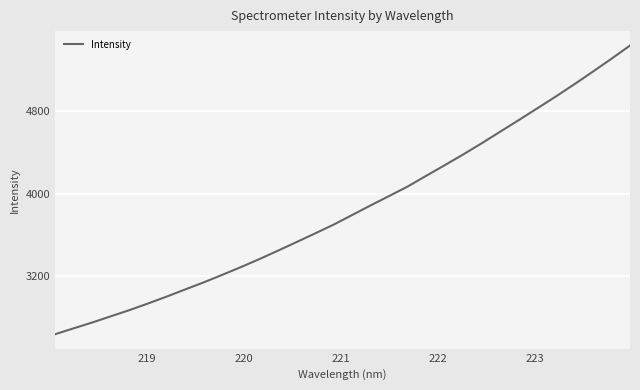

What is the maximum value shown in the chart?

5435.9